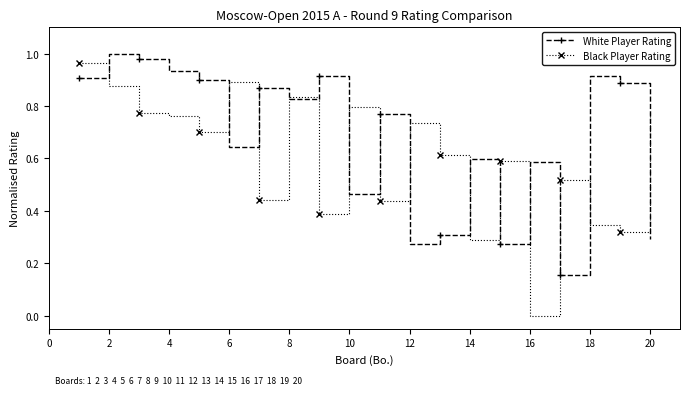

Which series has the largest range (max minus min)?

Black Player Rating